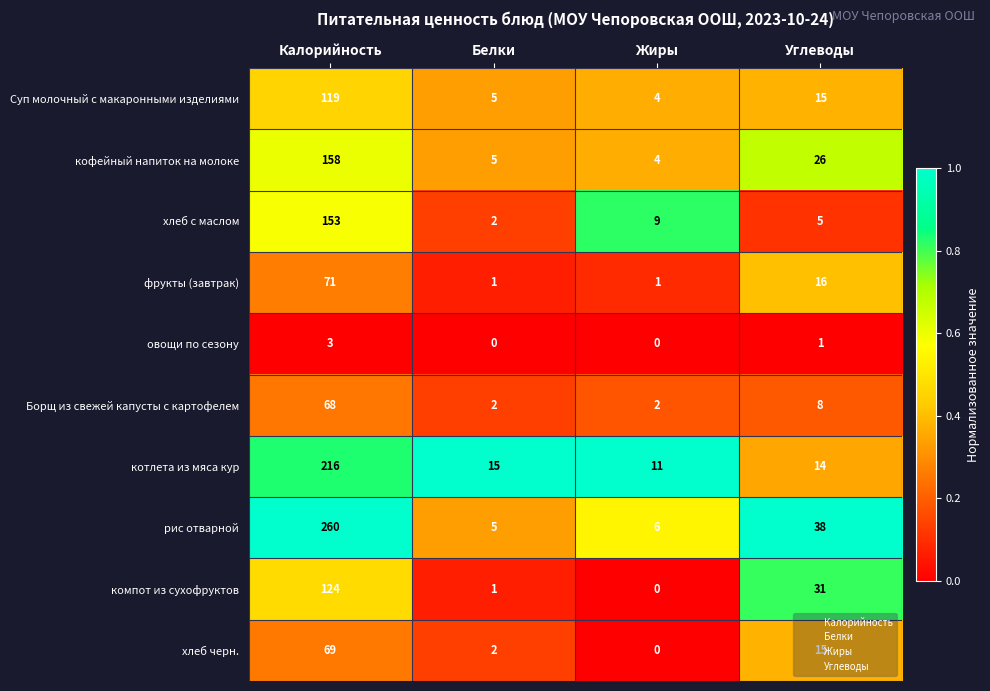

Which series has the widest spread of values?

рис отварной